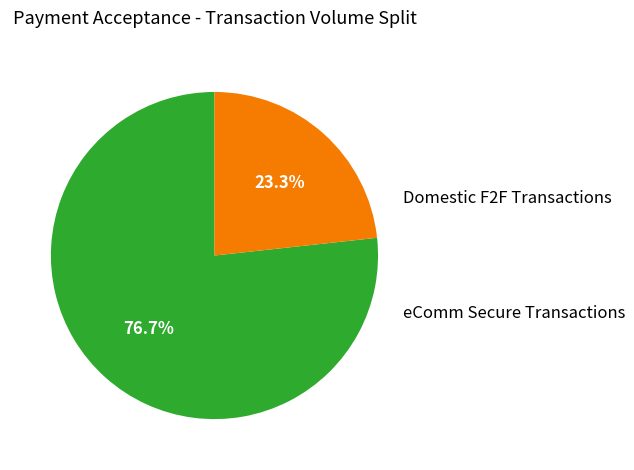

Is there a majority slice in this chart?

Yes